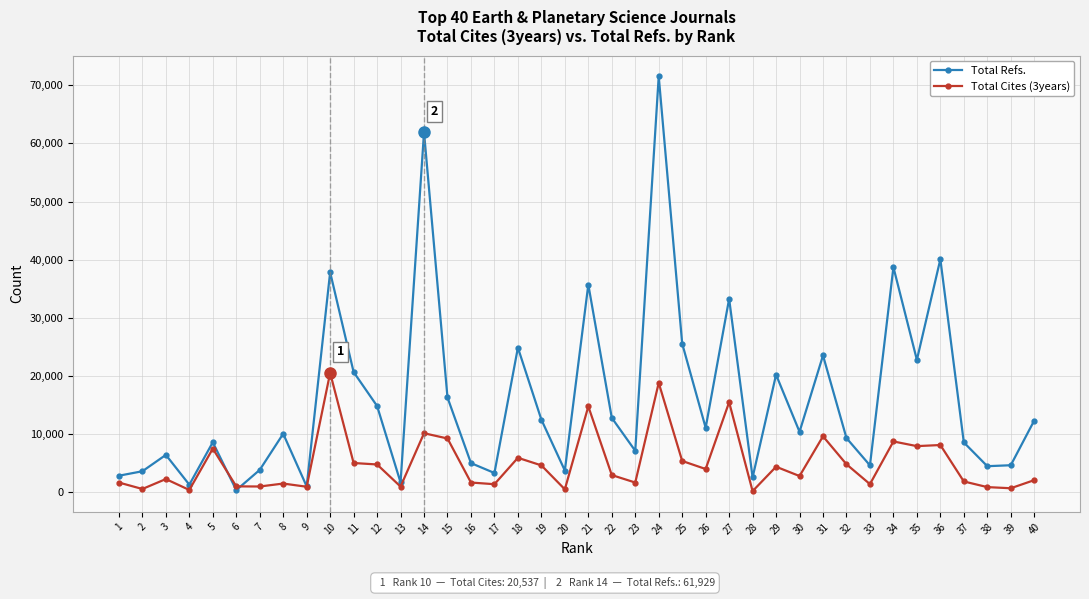

At which label is Total Refs. closest to 35962?

21